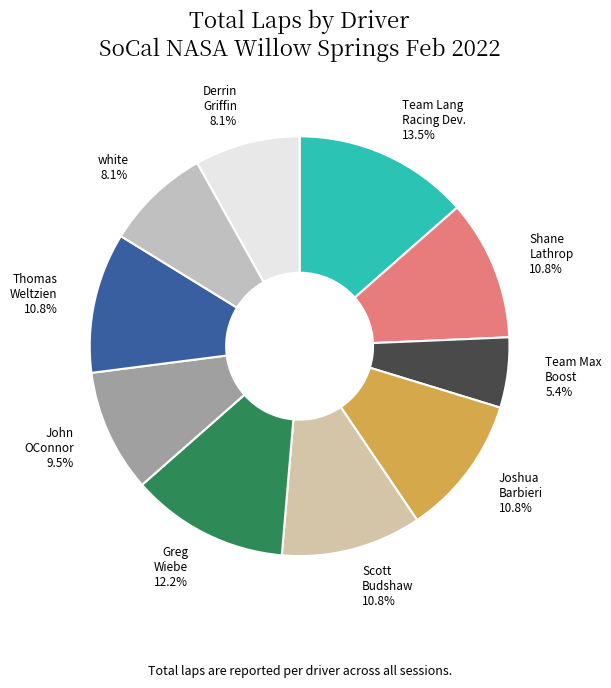

Is there a majority slice in this chart?

No